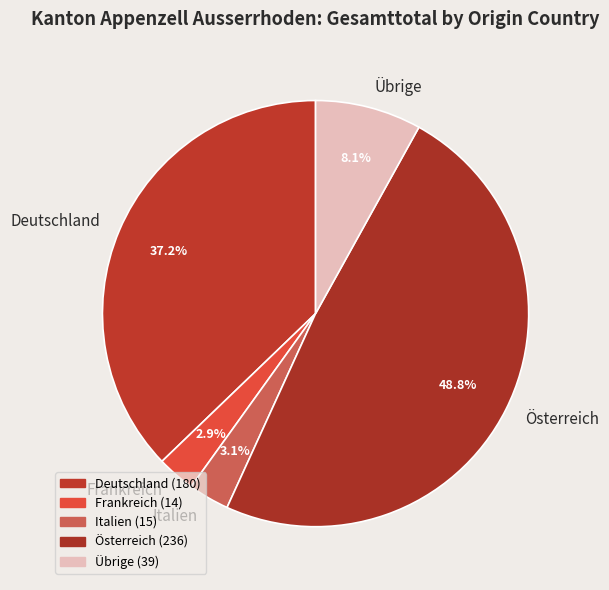

Is there any slice that represents more than half of the pie?

No